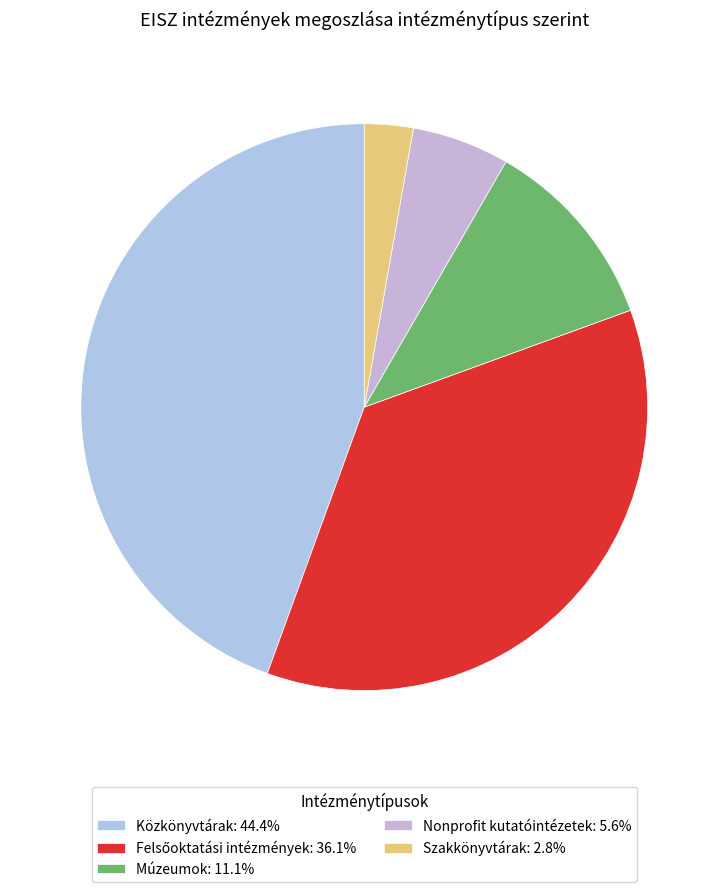

To the nearest percent, what is the combined percentage of Szakkönyvtárak and Múzeumok?

14%